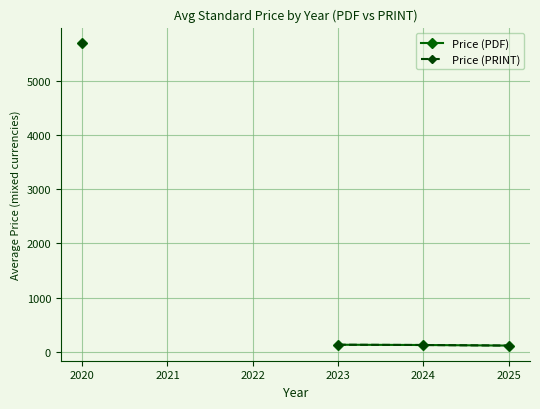

Rank the series by their maximum value, from highest to lowest.

Price (PDF), Price (PRINT)